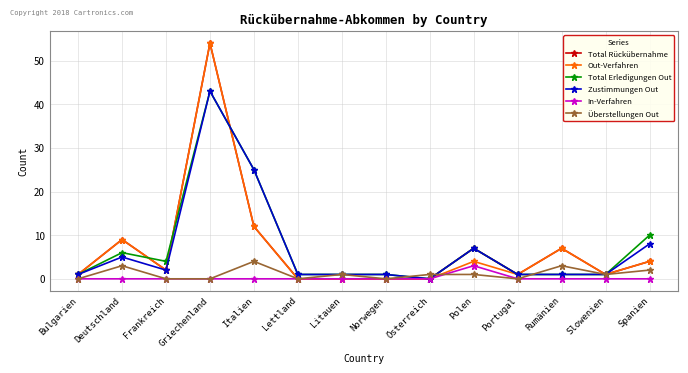

What is the maximum value for Überstellungen Out?

4